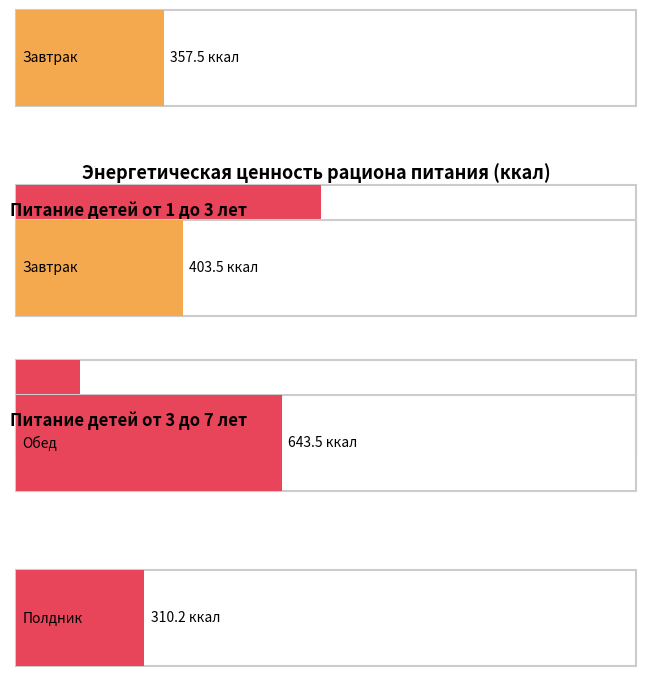

Reading left to right, what are all the values shown in this chart?

Завтрак: 1-3 лет=357.5	3-7 лет=403.5
Обед: 1-3 лет=738.0	3-7 лет=643.5
Полдник: 1-3 лет=154.0	3-7 лет=310.2